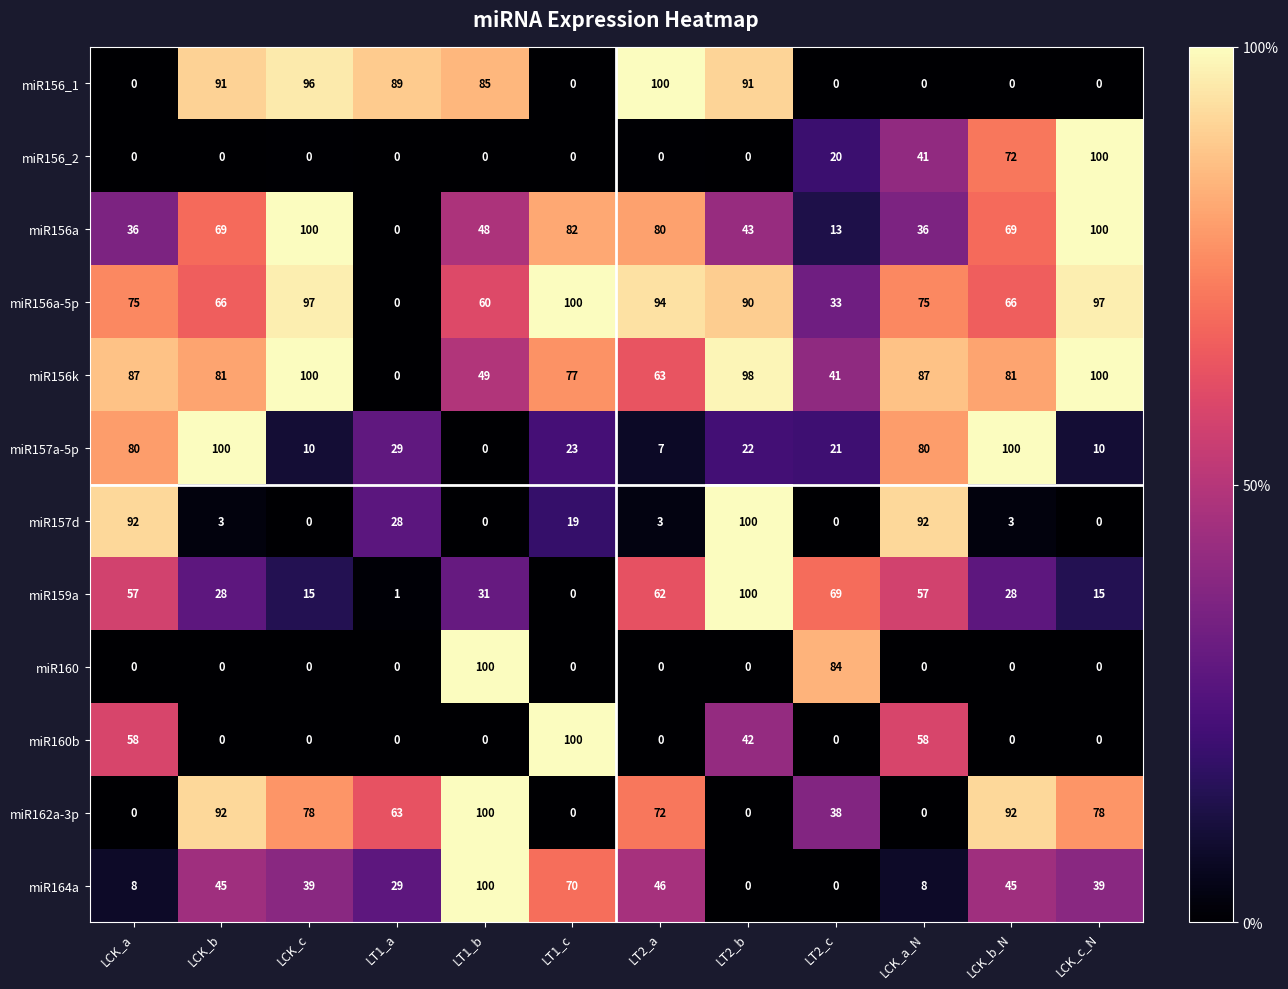

Is it true that miR157d equals 92 at LCK_a?

True